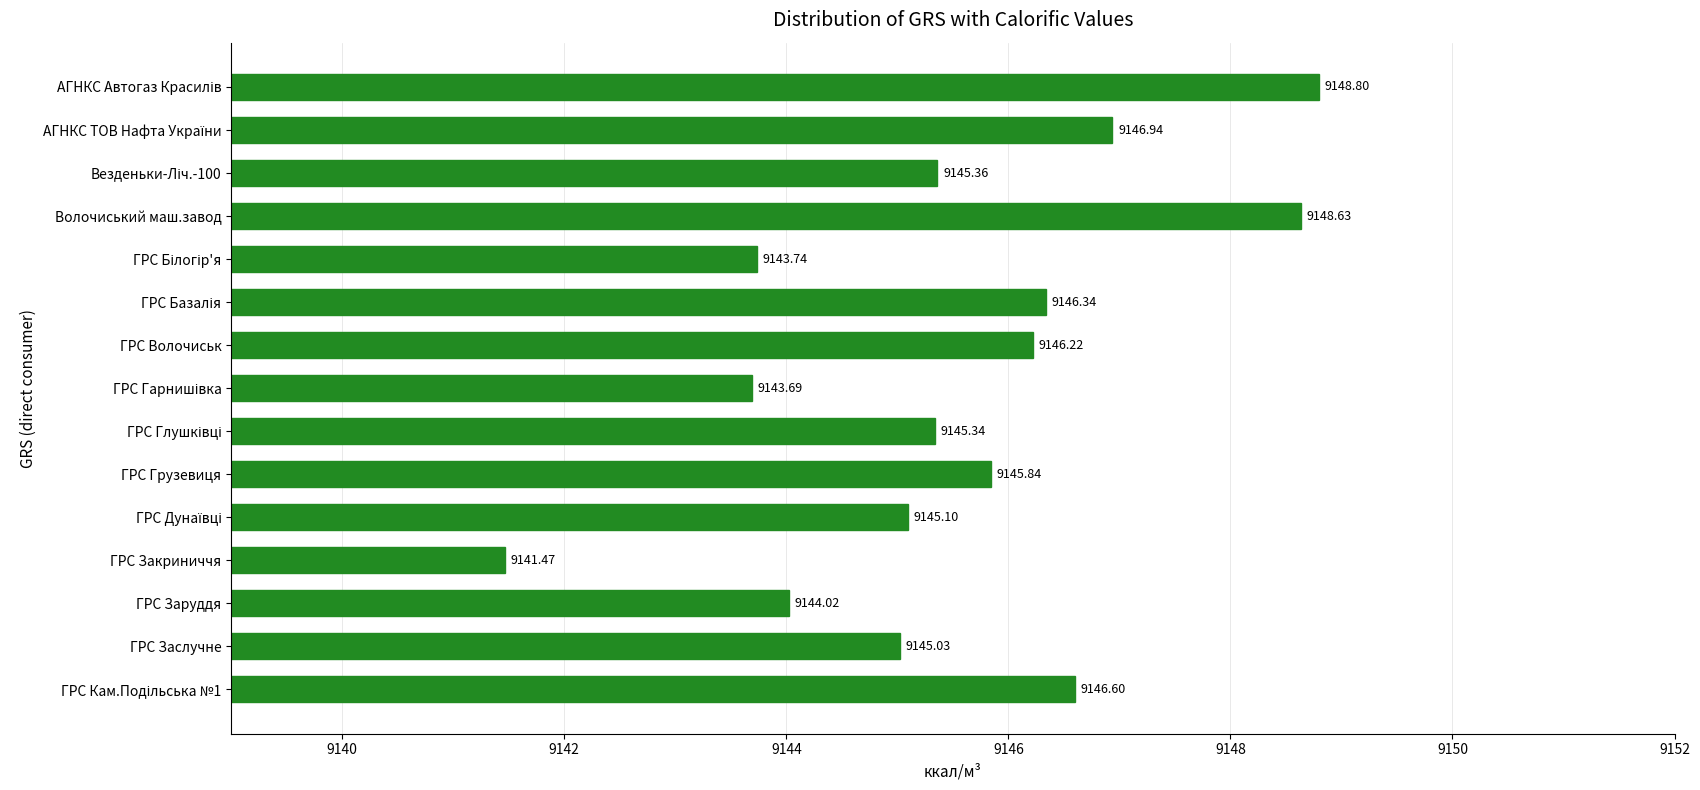

What is the change in value from ГРС Волочиськ to ГРС Заруддя?

-2.2